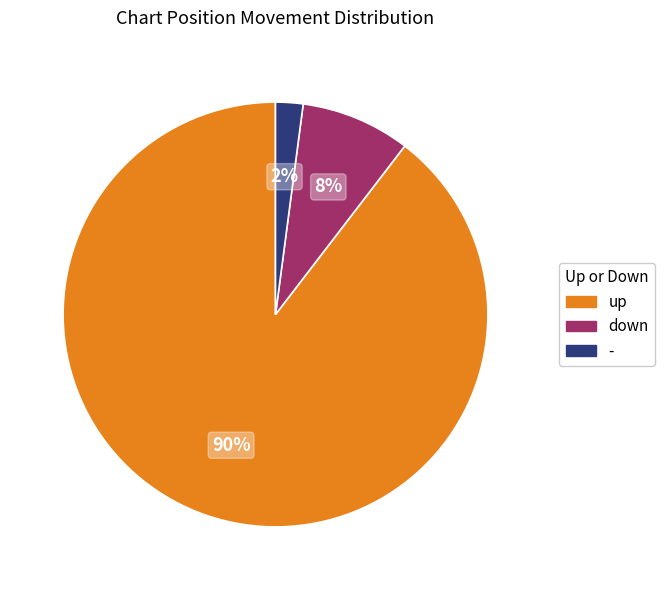

Which slice is the smallest?

-